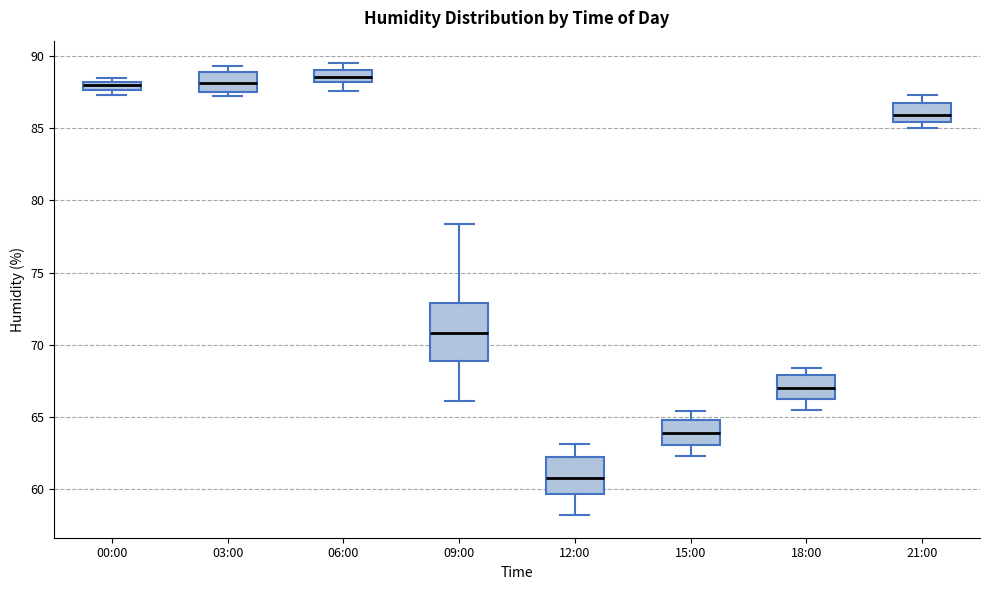

Which box has the lowest median line?

12:00